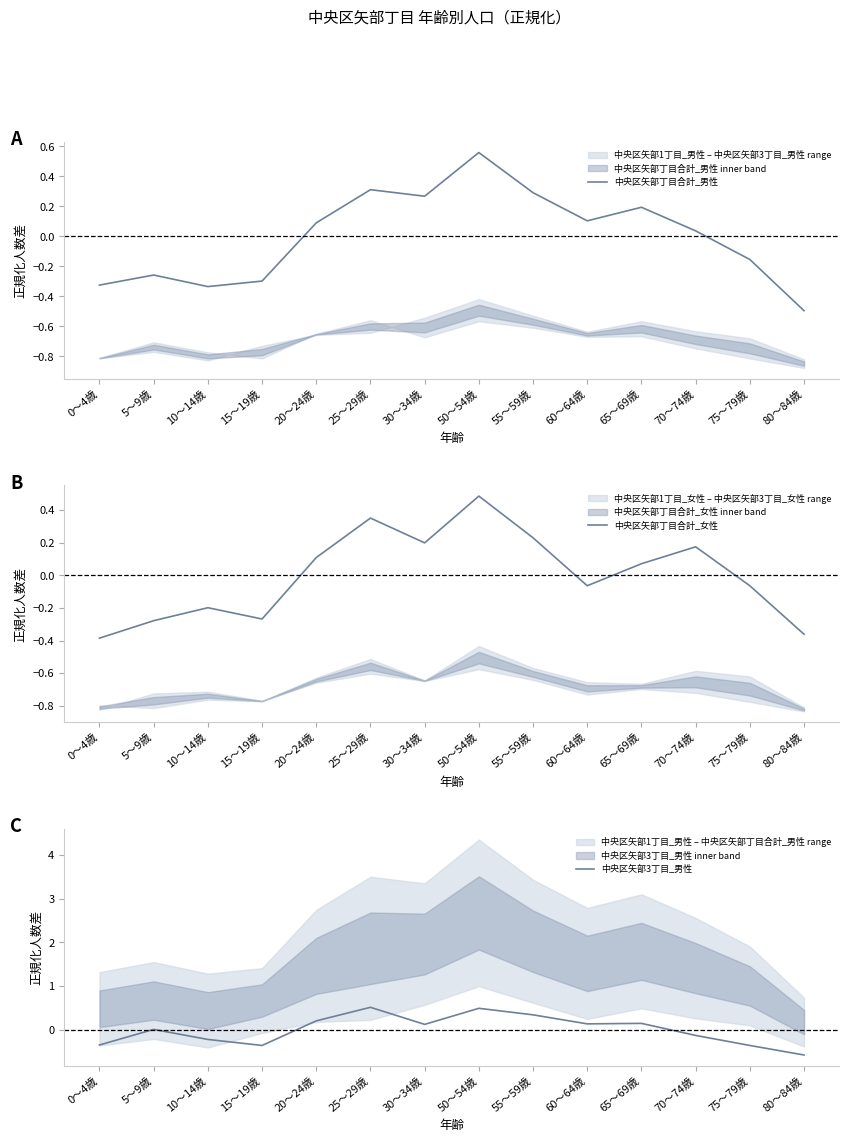

True or false: 中央区矢部丁目合計_女性 and 中央区矢部丁目合計_男性 cross at least once.

True